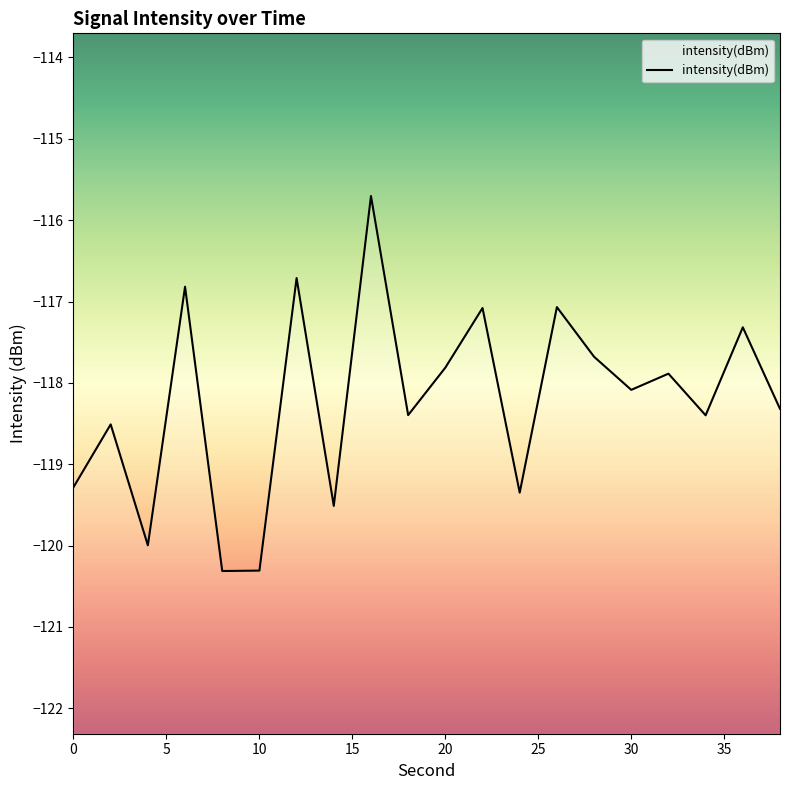

Does the chart have visible grid lines?

No